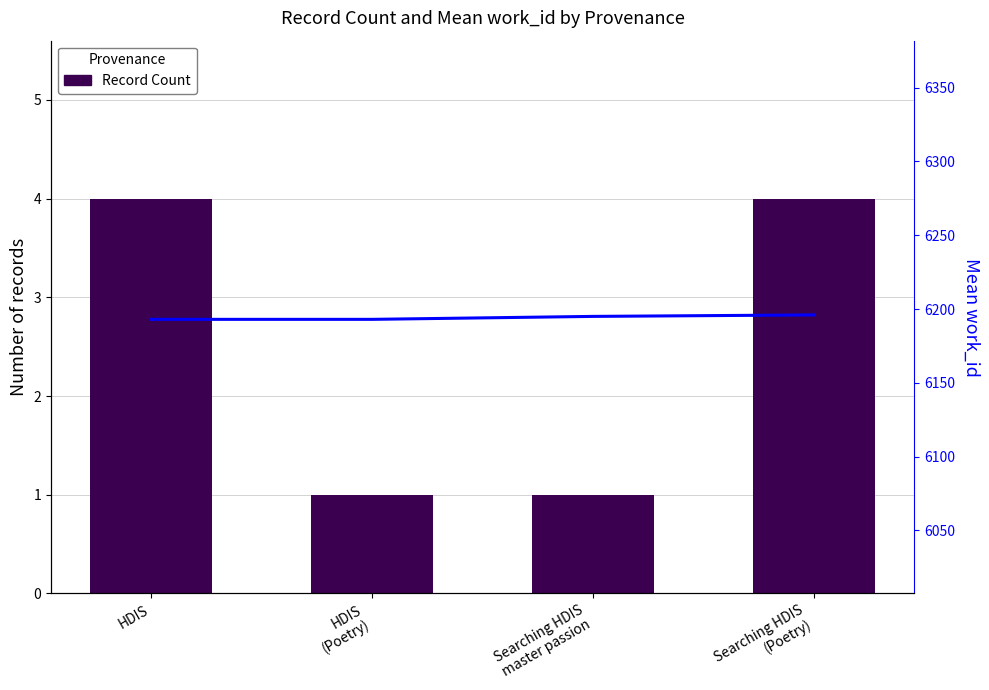

What position from the left is Searching HDIS
master passion?

3